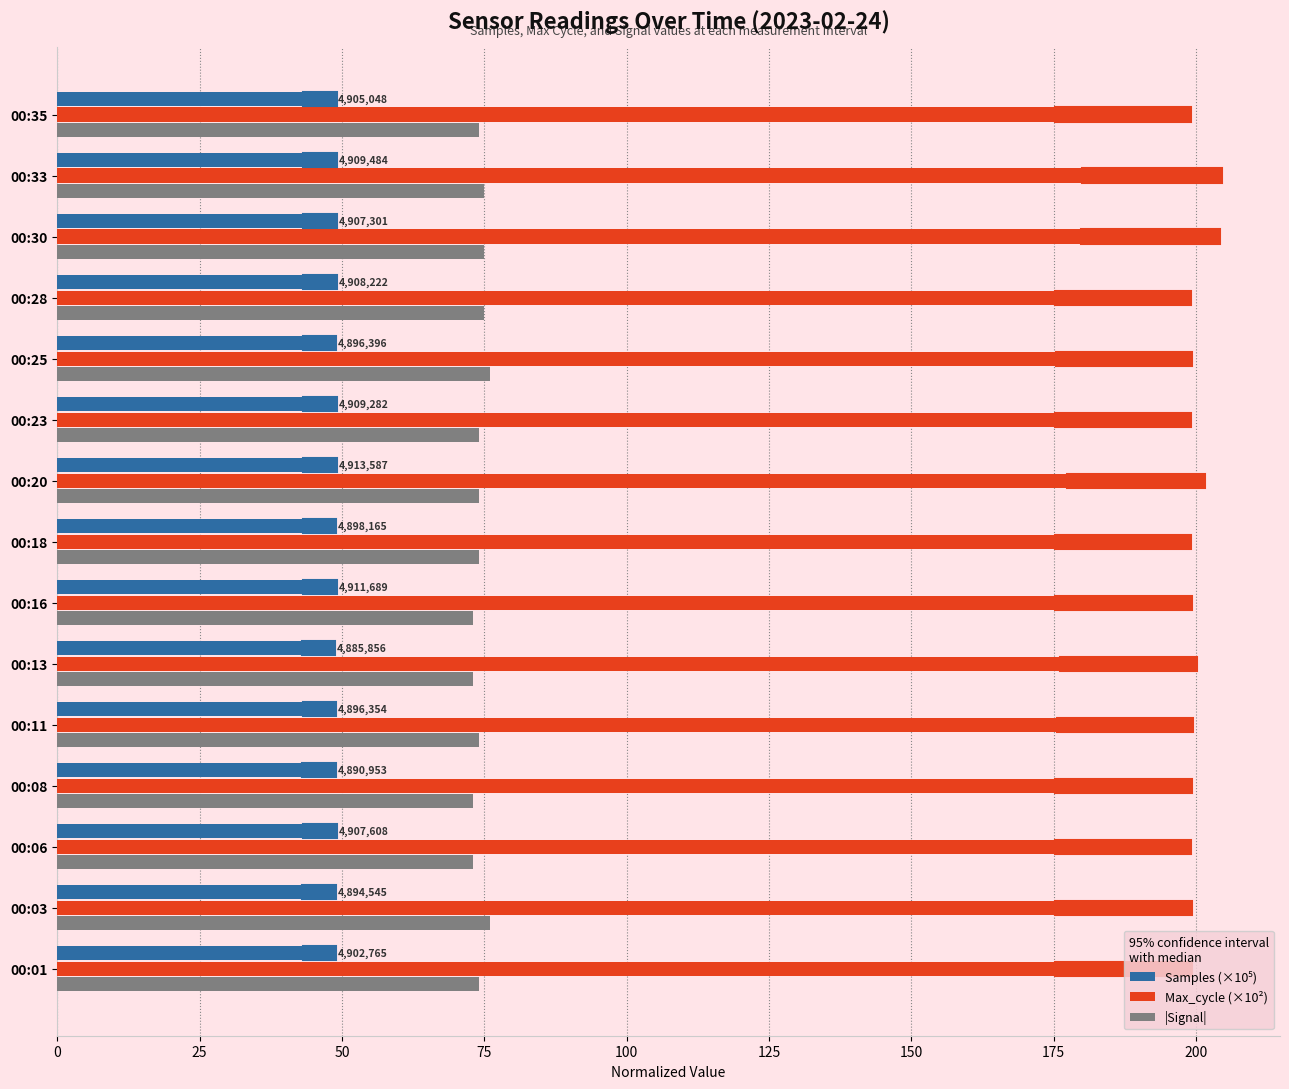

The value of |Signal| at 00:35 is 74.0. True or false?

True